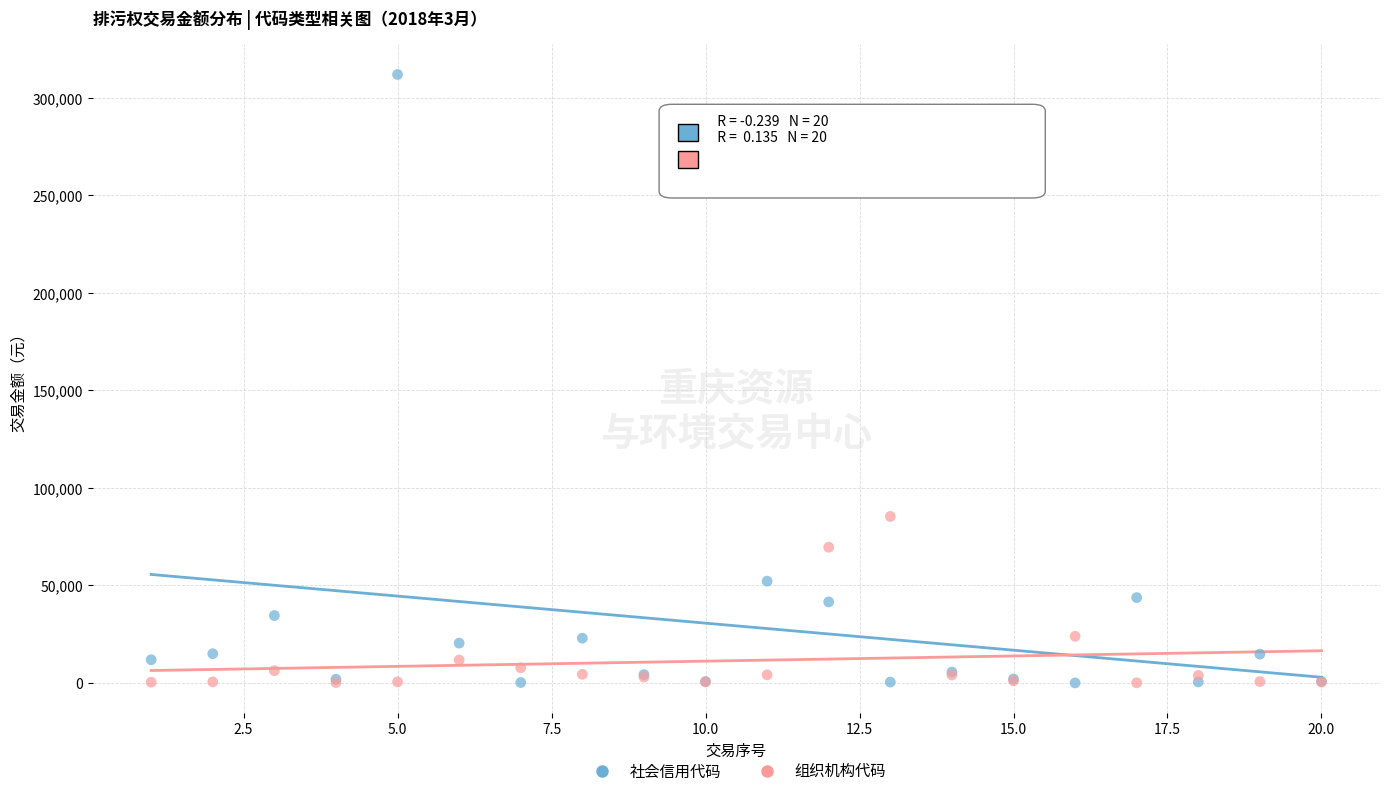

Which series reaches the maximum Y coordinate?

社会信用代码